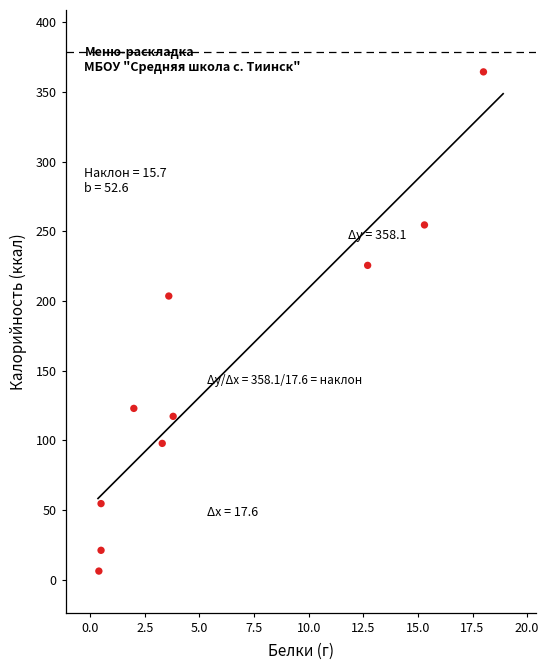

What is the average Y value?

146.8